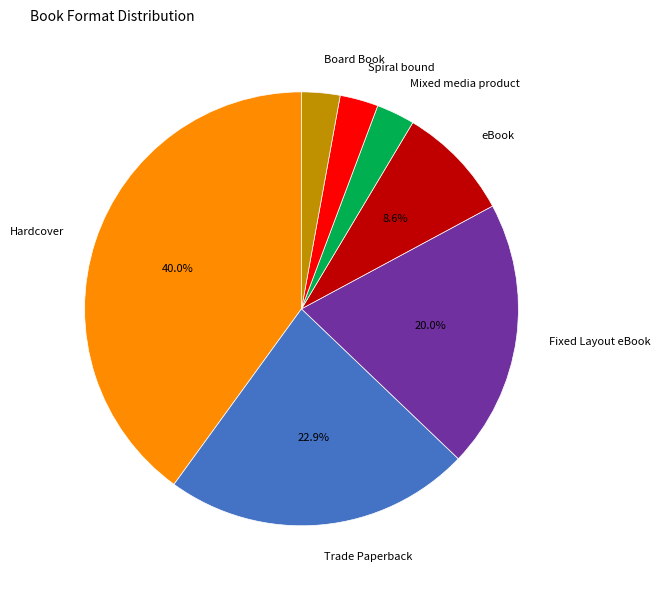

What percentage is the Fixed Layout eBook slice, to the nearest percent?

20%